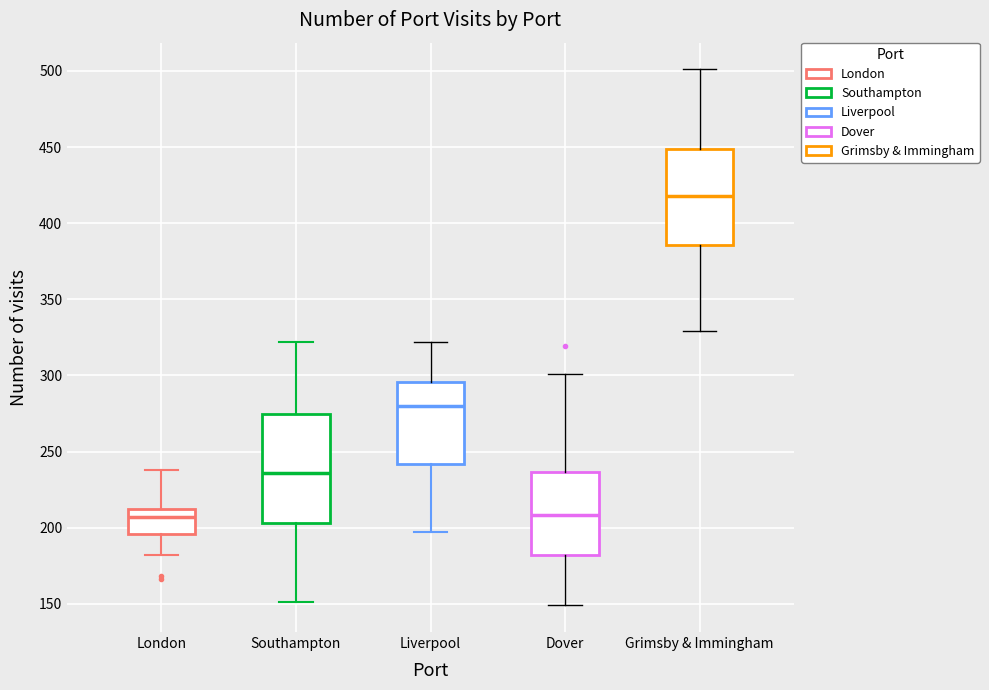

Where is the lower edge of the box for London on the y-axis? The values are not printed on the chart, so give them approximately, as read against the axis.

195